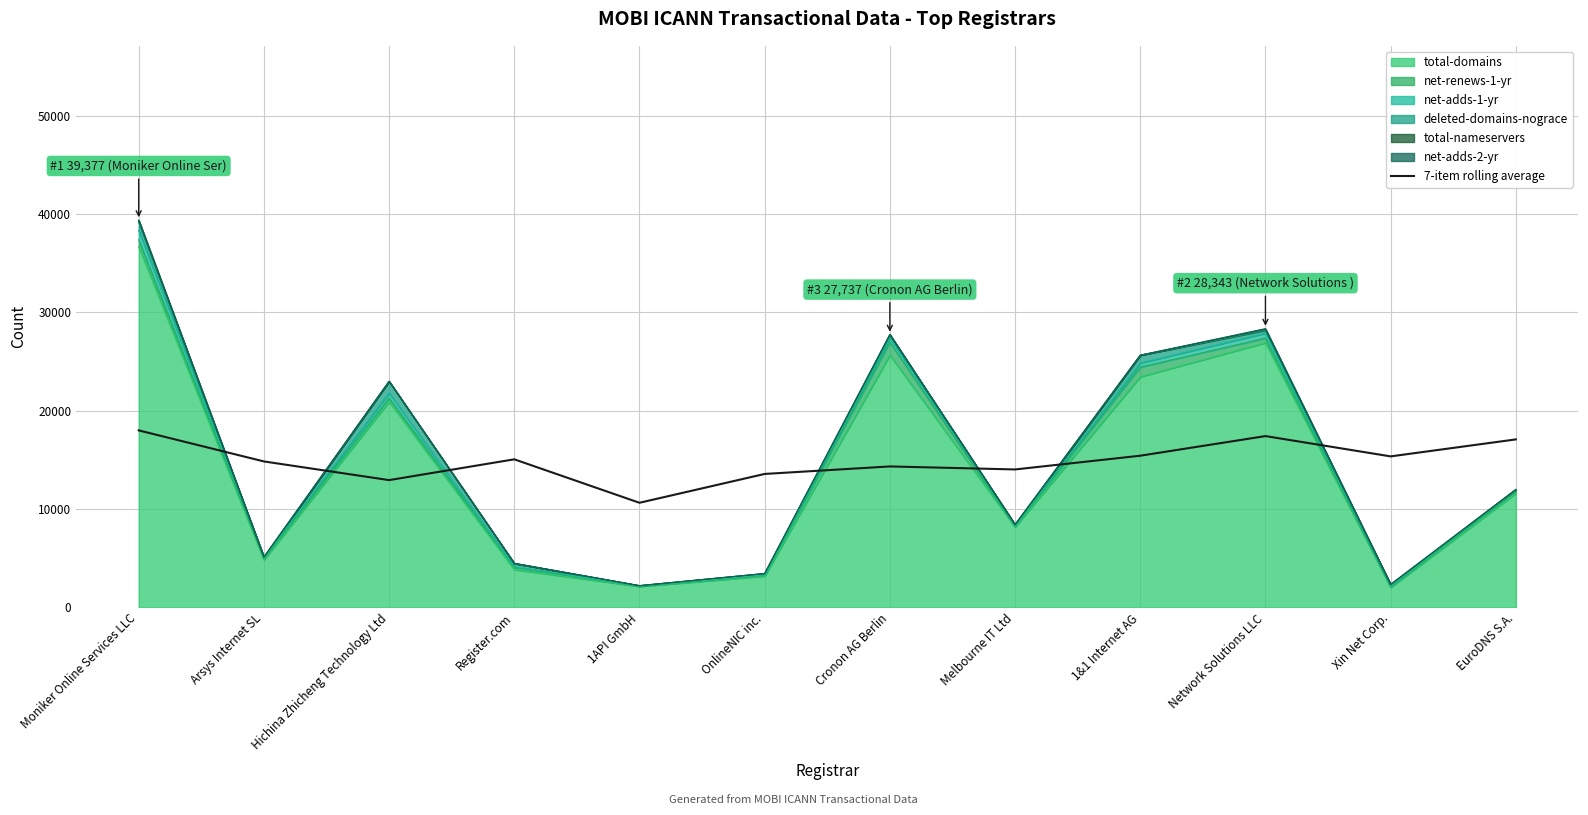

The chart shows a value of 6209.3 at Register.com. True or false?

False